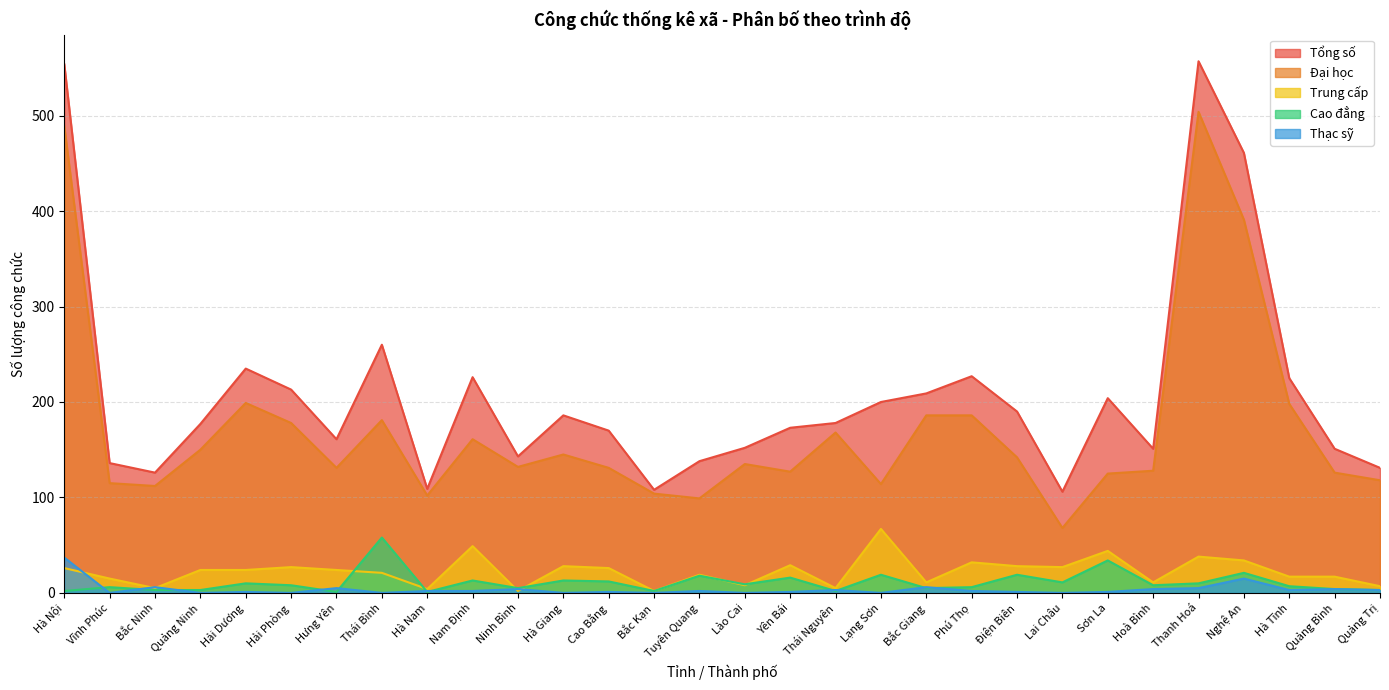

How many values in the Trung cấp series are below 24?

14